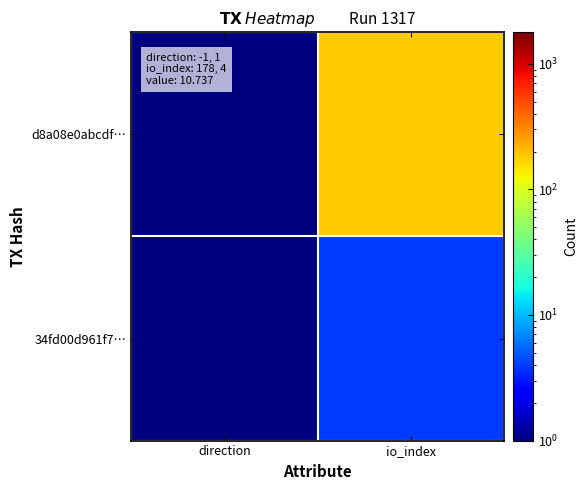

Reading left to right, list all the values displayed in this chart.

d8a08e0abcdf…: direction=1	io_index=178
34fd00d961f7…: direction=1	io_index=4